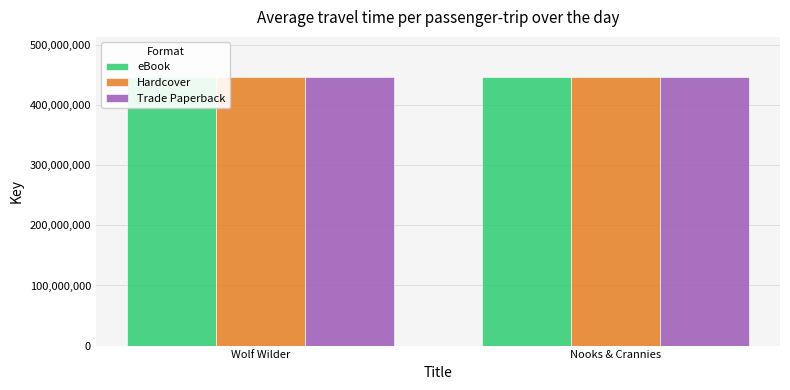

What are all the series names shown in the legend?

eBook, Hardcover, Trade Paperback